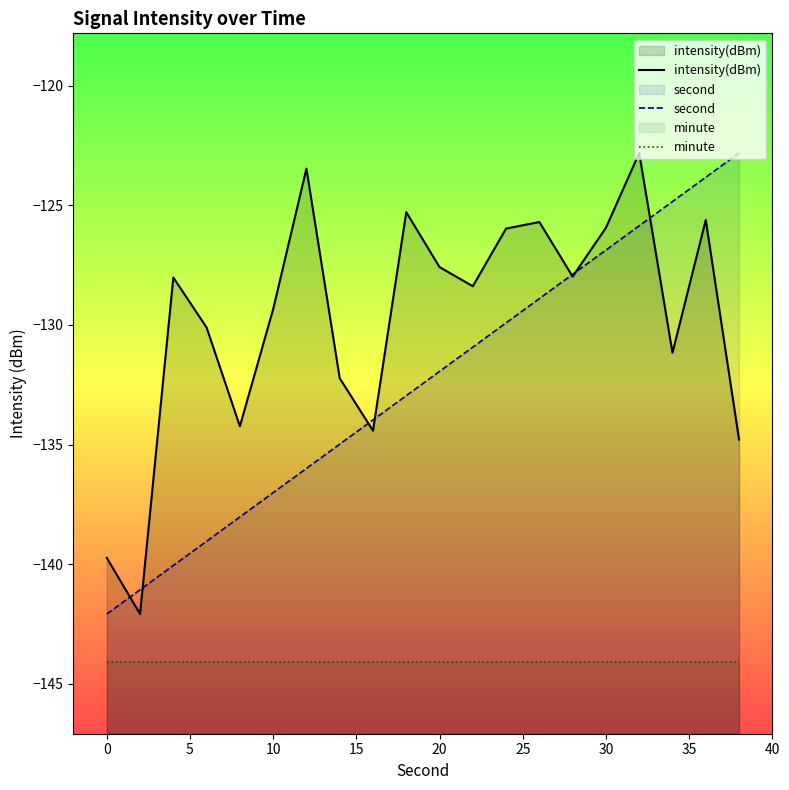

True or false: second and minute cross at least once.

False